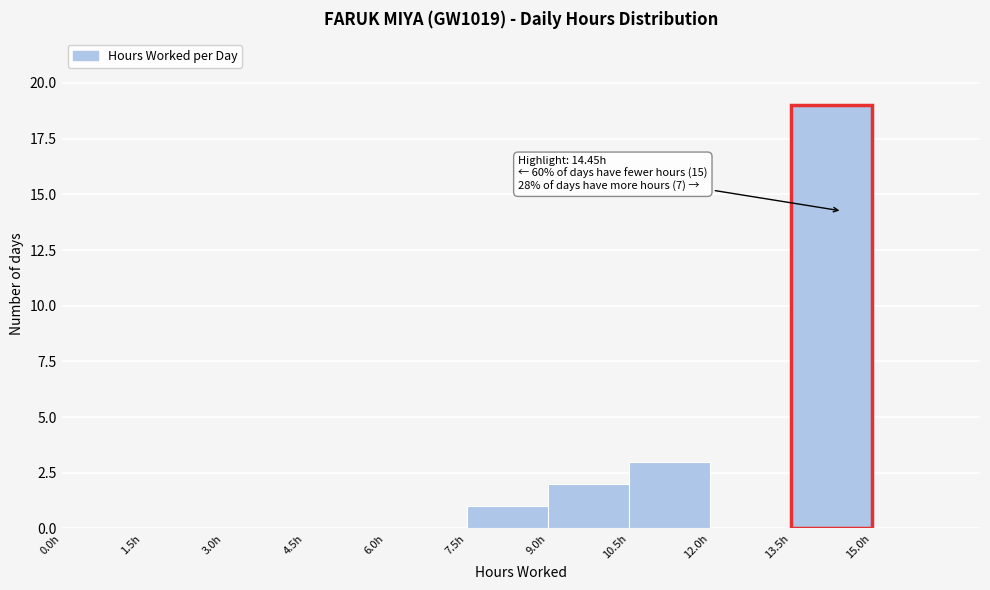

Which range on the x-axis has the tallest bar?

13.5 to 15.0